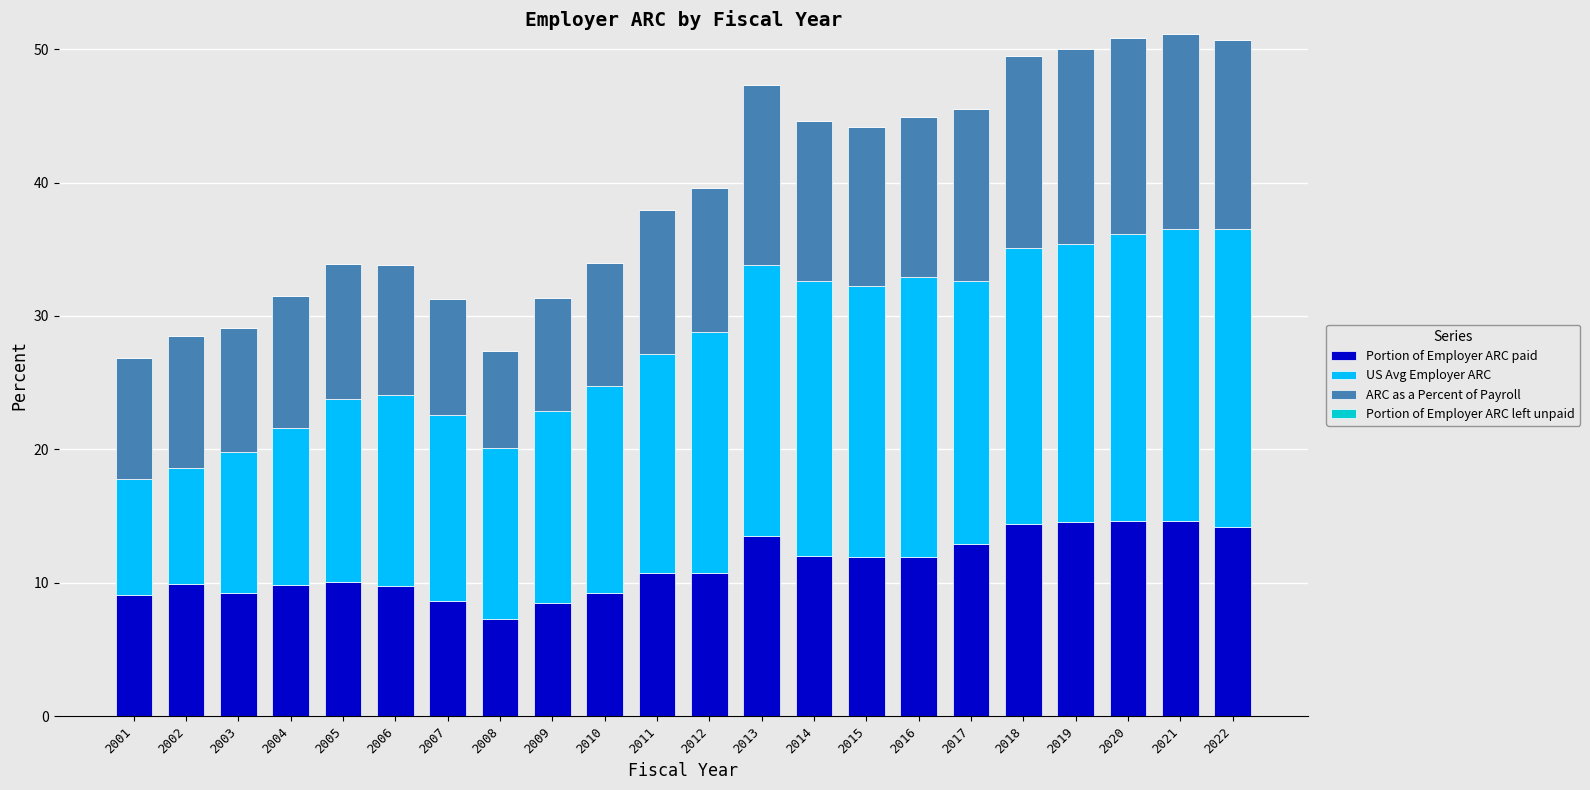

How many series are shown in this chart?

3